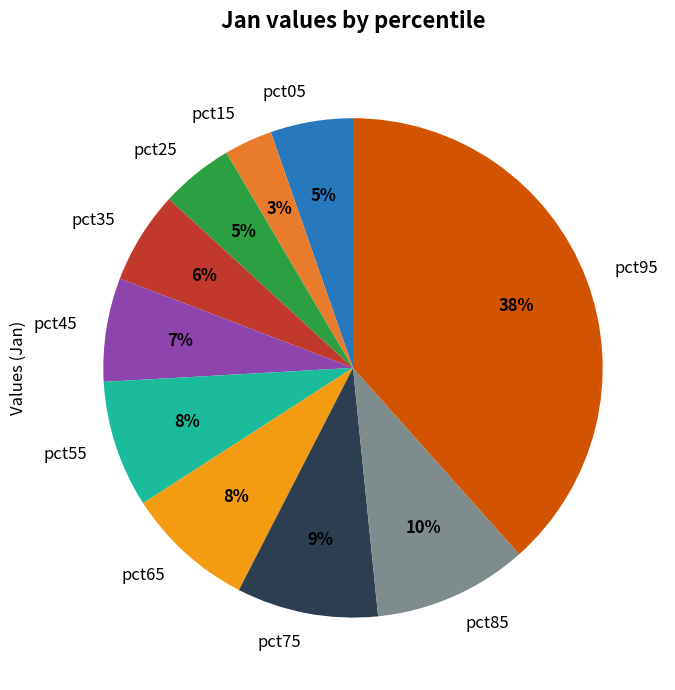

To the nearest percent, what portion does pct45 represent?

7%